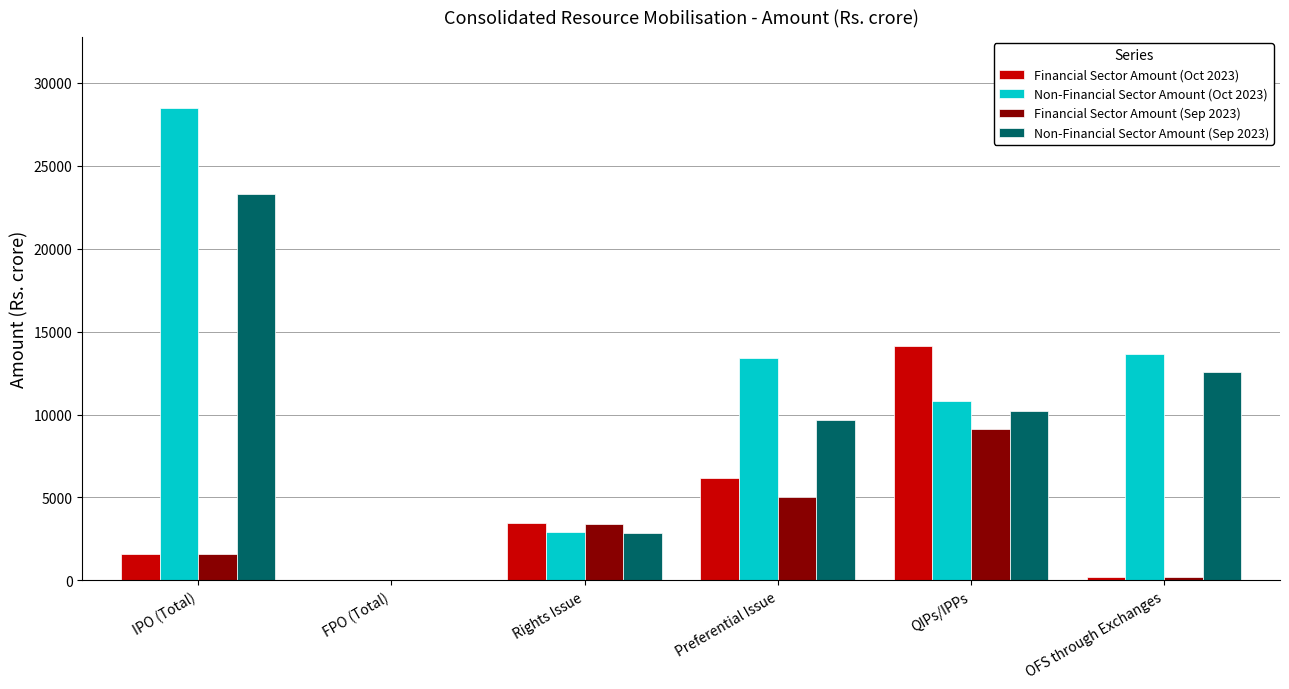

How many distinct data groups are displayed?

4